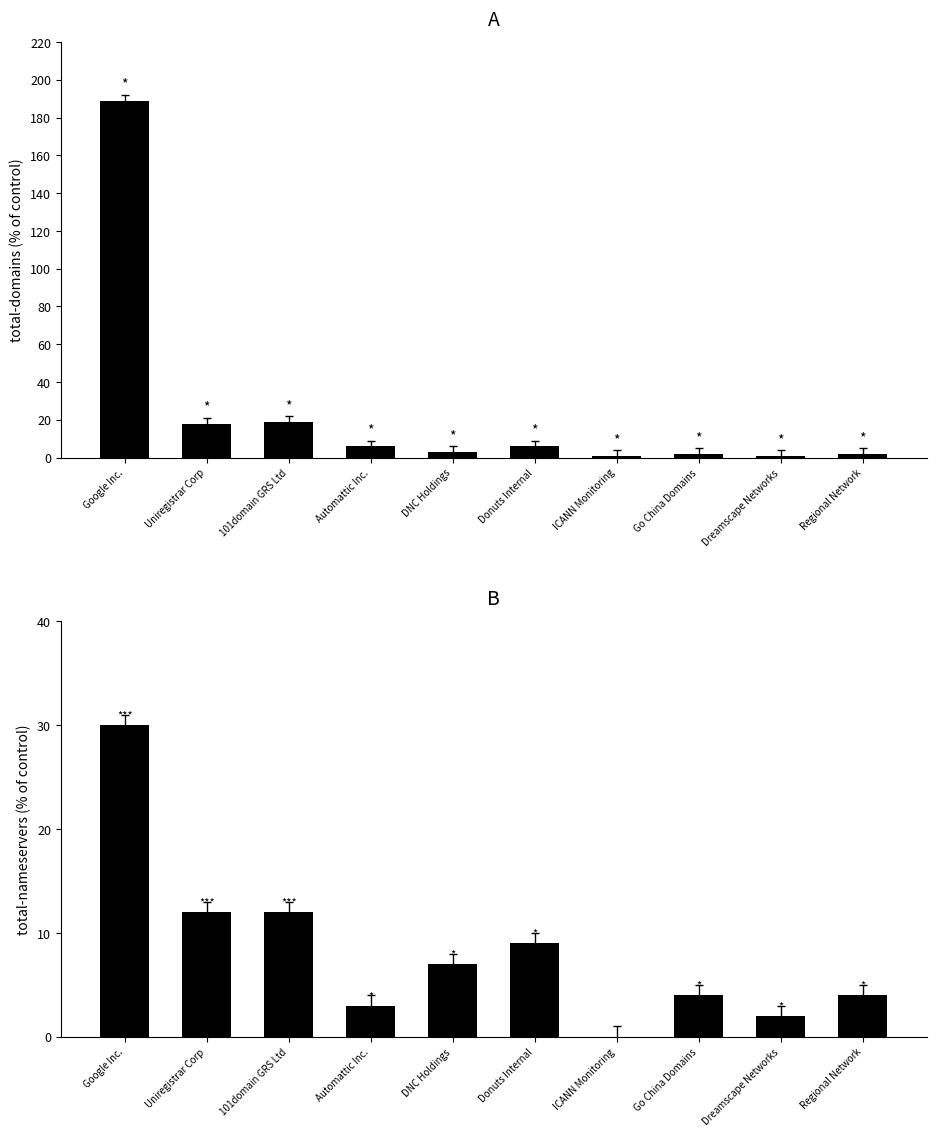

How many values in the total-nameservers series exceed 7?

4